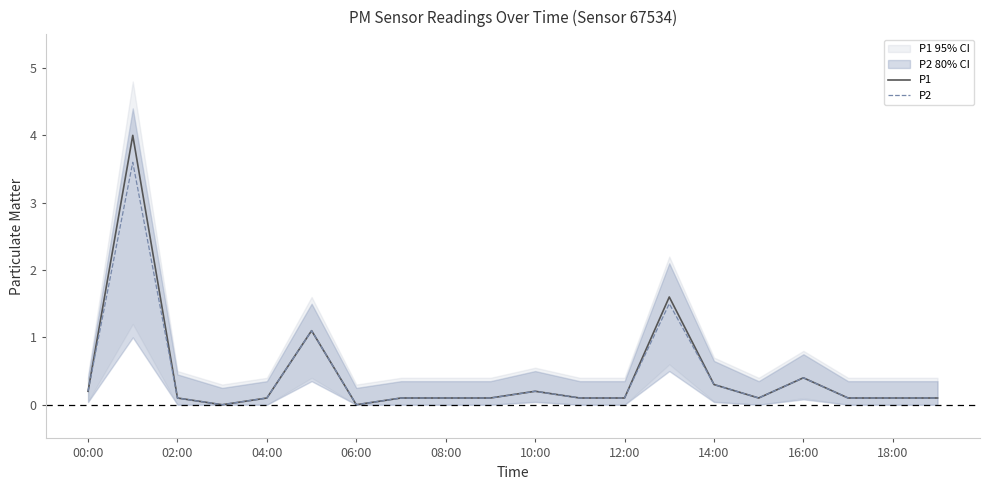

The value of P2 at 00:00 is 0.2. True or false?

True